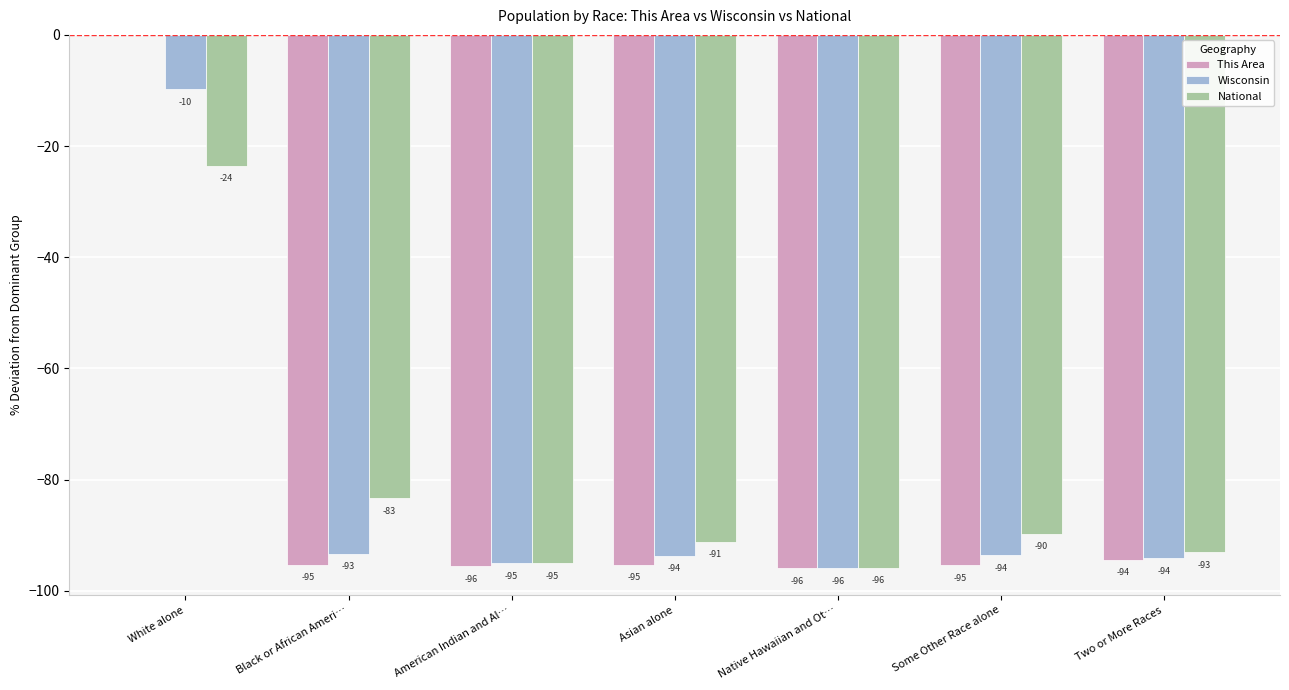

What is the highest value of the Wisconsin series?

-9.8